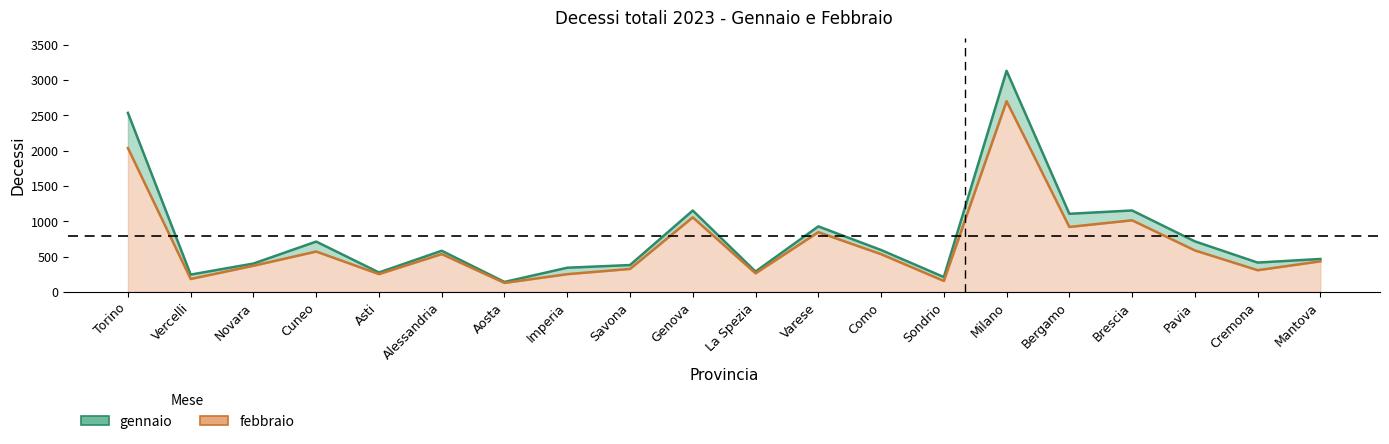

Which has a higher value, Savona or Torino?

Torino